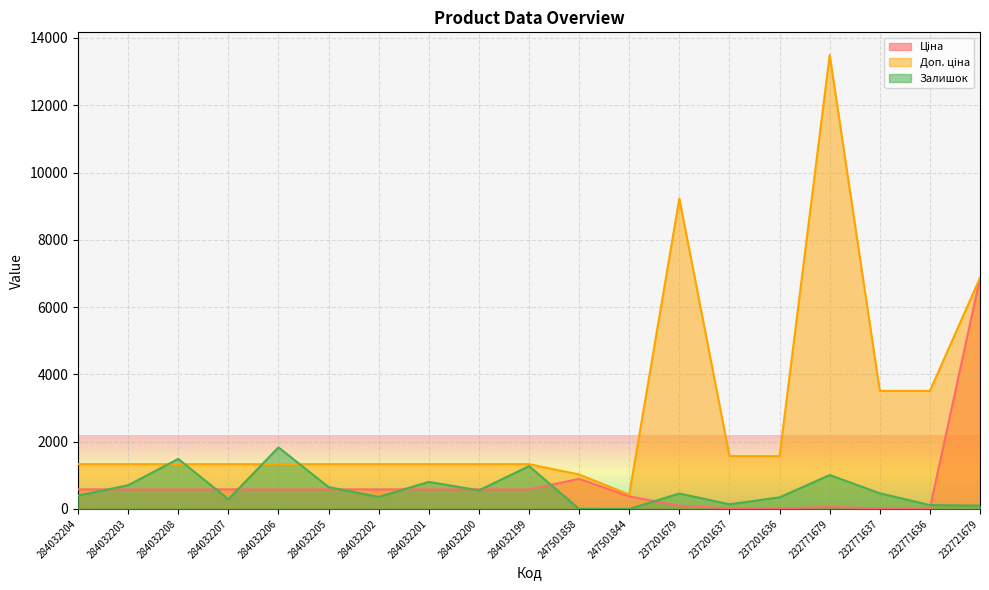

Reading right to left, extract all data points from this chart.

Ціна: 232721679=6869.4	232771636=15.6	232771637=15.6	232771679=60.0	237201636=15.7	237201637=15.7	237201679=92.3	247501844=371.3	247501858=893.3	284032199=580.4	284032200=580.4	284032201=580.4	284032202=580.4	284032205=580.4	284032206=580.4	284032207=580.4	284032208=580.4	284032203=580.4	284032204=580.4
Доп. ціна: 232721679=6869.4	232771636=3508.0	232771637=3508.0	232771679=13493.2	237201636=1569.0	237201637=1569.0	237201679=9227.0	247501844=426.0	247501858=1023.7	284032199=1330.3	284032200=1330.3	284032201=1330.3	284032202=1330.3	284032205=1330.3	284032206=1330.3	284032207=1330.3	284032208=1330.3	284032203=1330.3	284032204=1330.3
Залишок: 232721679=97.0	232771636=114.0	232771637=465.0	232771679=1008.0	237201636=344.0	237201637=138.0	237201679=458.0	247501844=0.0	247501858=2.0	284032199=1273.0	284032200=551.0	284032201=804.0	284032202=358.0	284032205=649.0	284032206=1830.0	284032207=287.0	284032208=1487.0	284032203=704.0	284032204=396.0